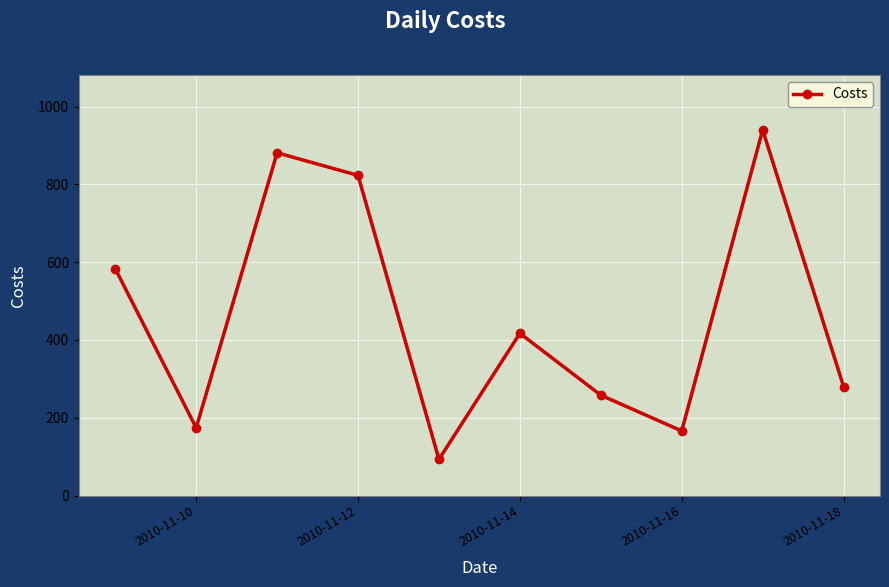

How many points are higher than both their immediate neighbors (excluding endpoints)?

3